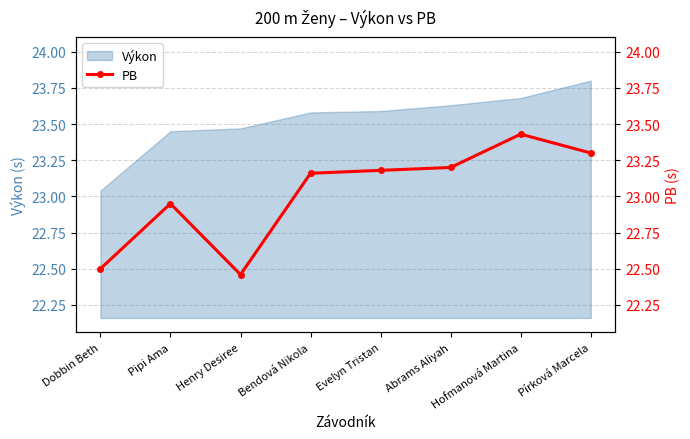

Is it true that the value at Bendová Nikola is 11.3?

False